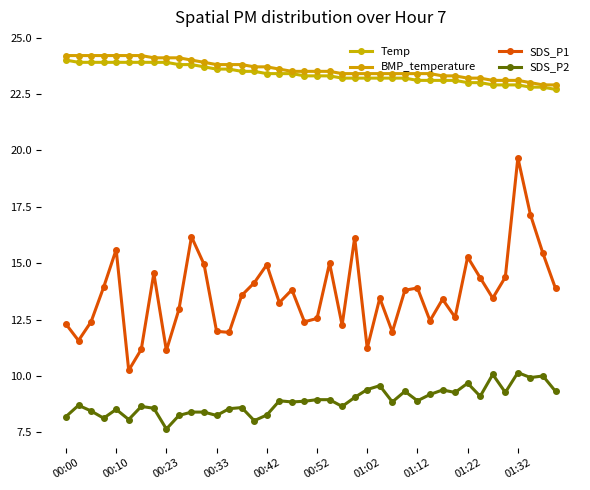

What is the label of the 25th point from the right?

15